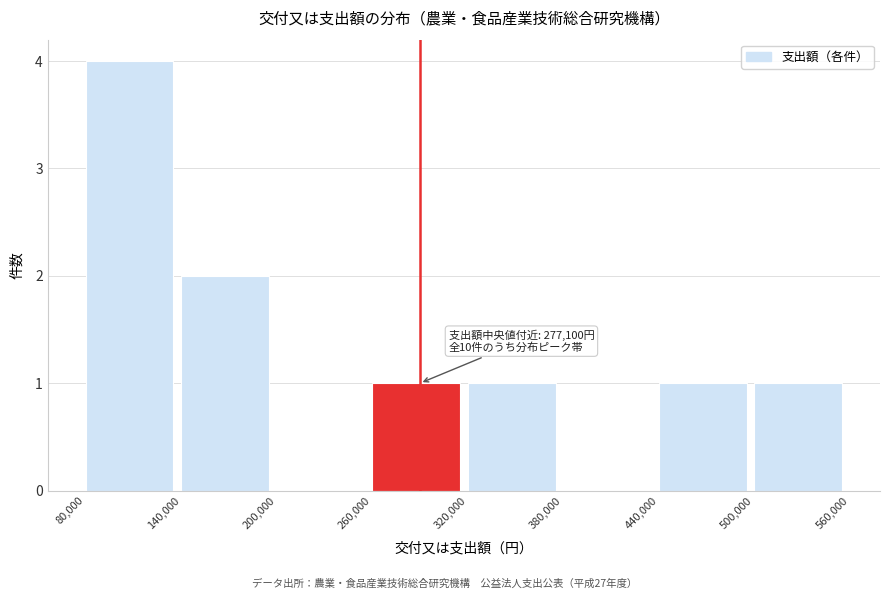

Which range on the x-axis has the tallest bar?

80,000 to 140,000